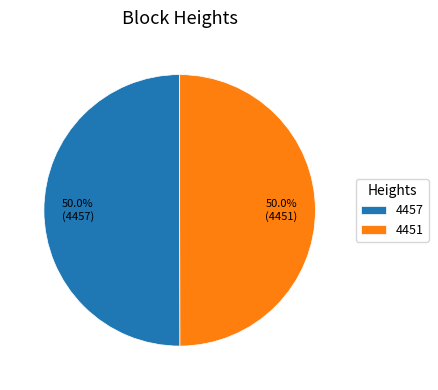

Approximately how many times larger is the value at 4457 compared to 4451?

1.0